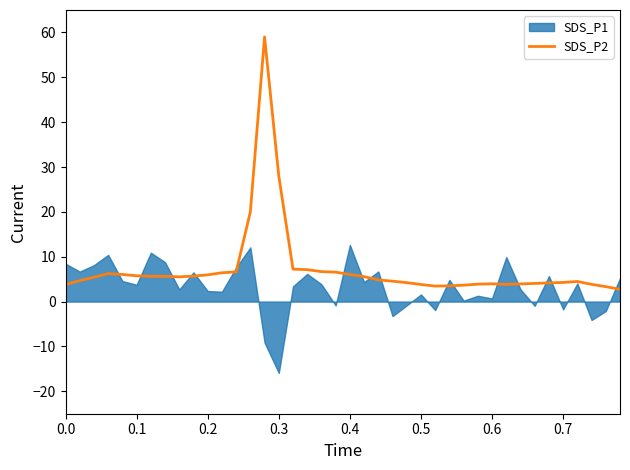

The value of SDS_P2 at 0.3 is 28.0. True or false?

True